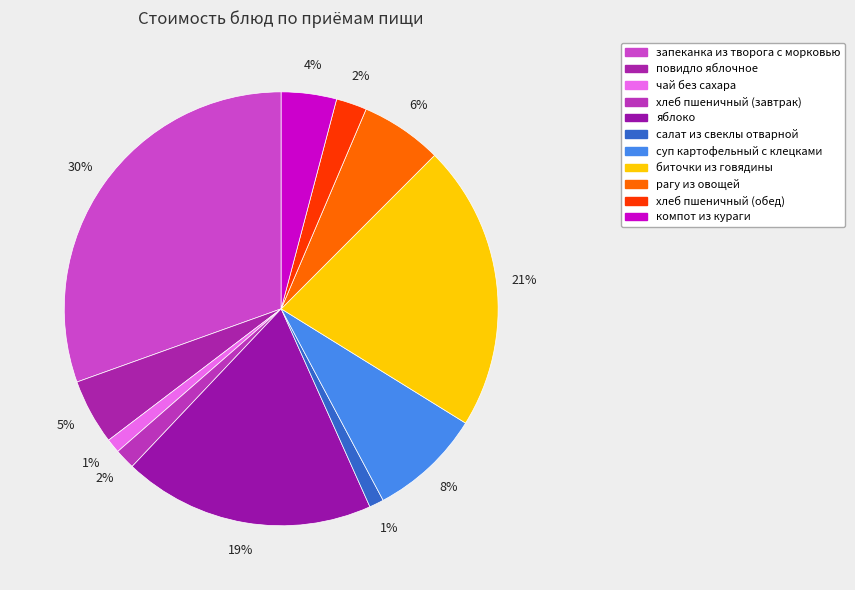

What is the largest slice in the pie chart?

запеканка из творога с морковью